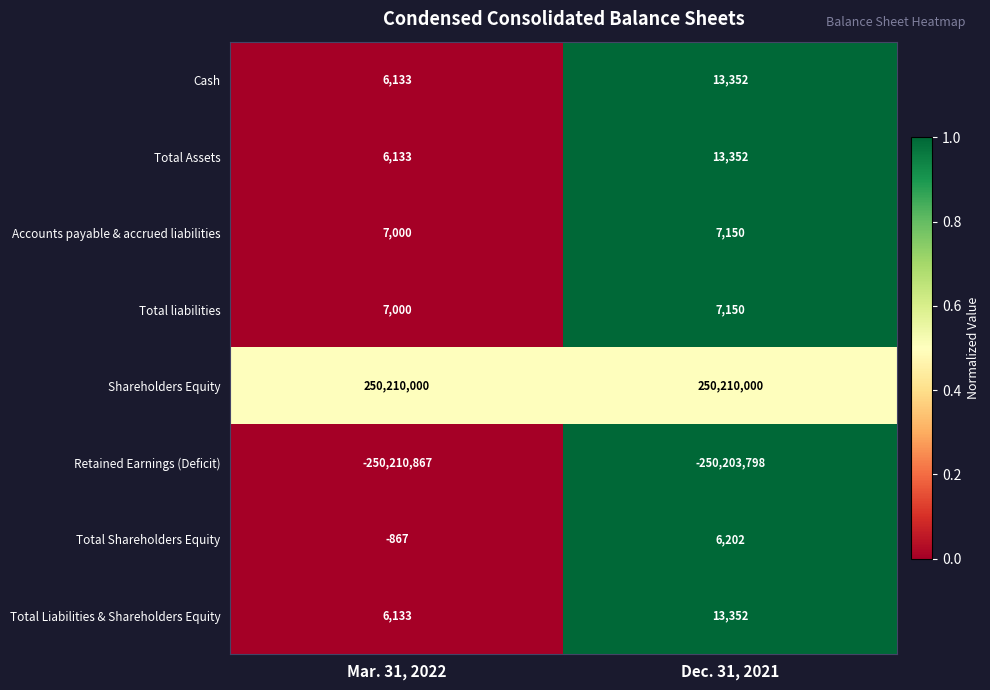

True or false: Cash has a value of 6133 at Mar. 31, 2022.

True